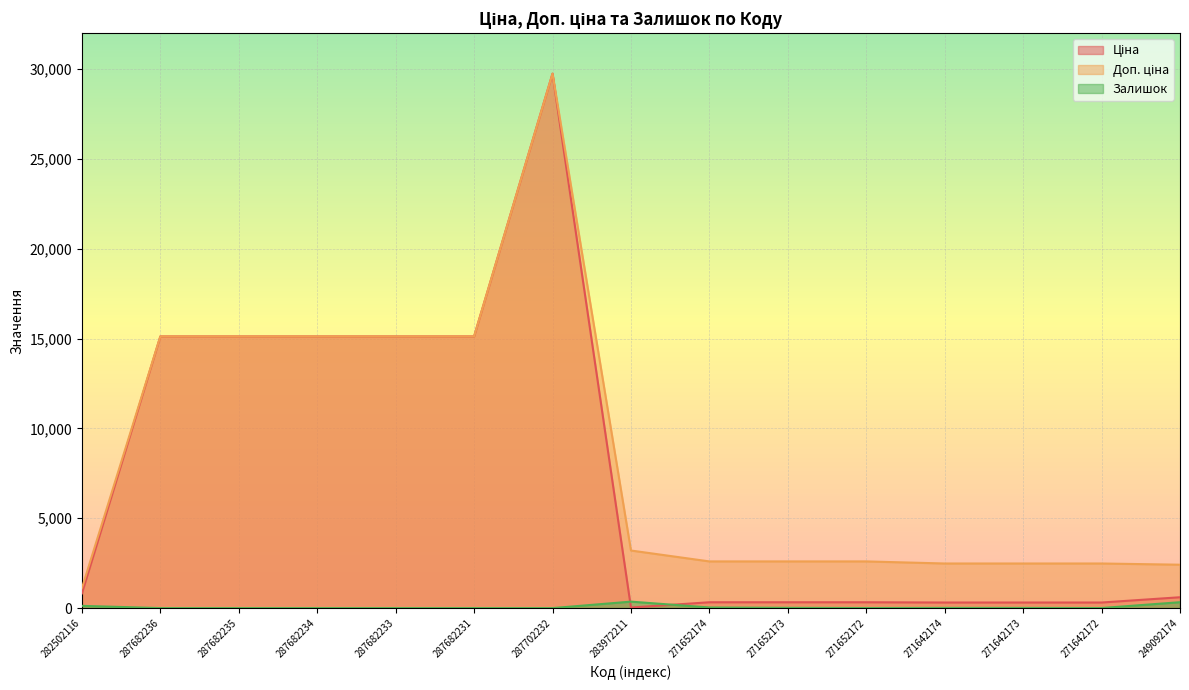

What is the sum of all Ціна values?

108706.8